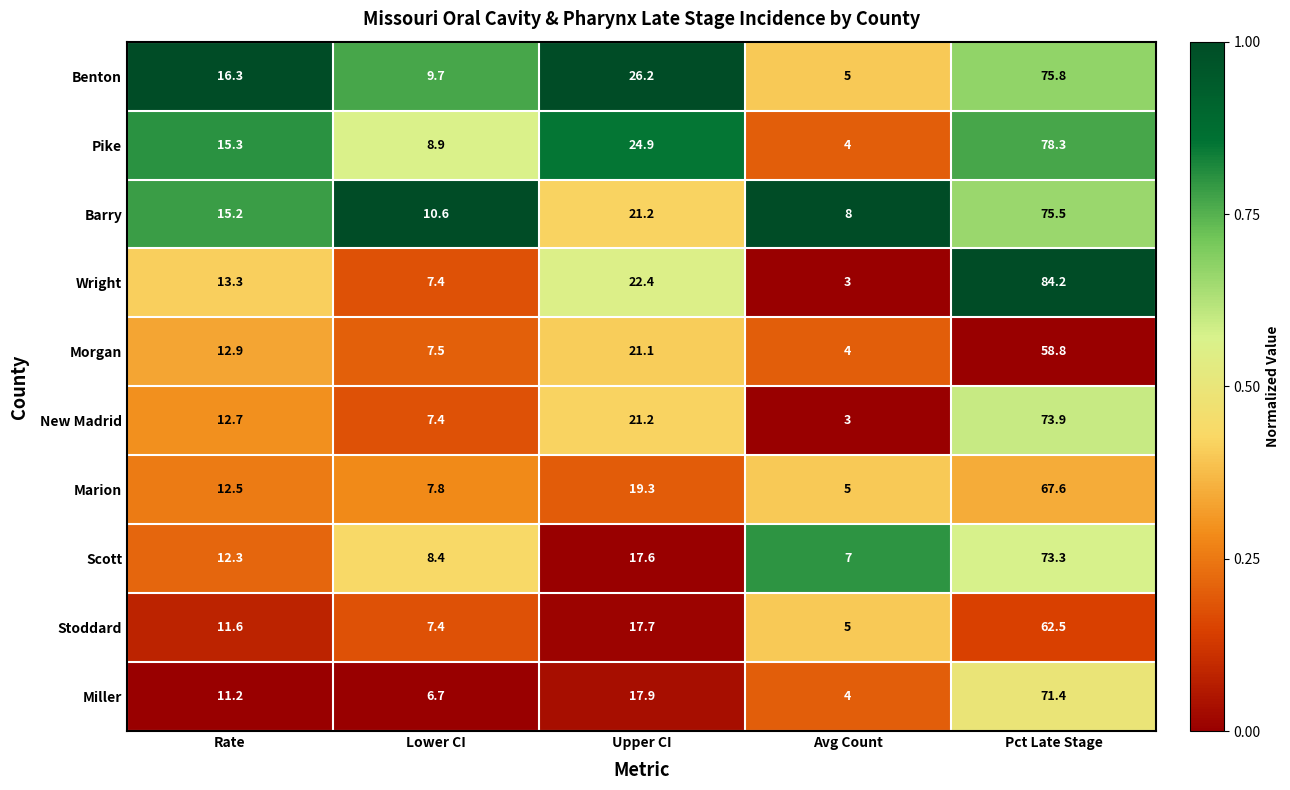

What is the total value across all series at Lower CI?

81.8